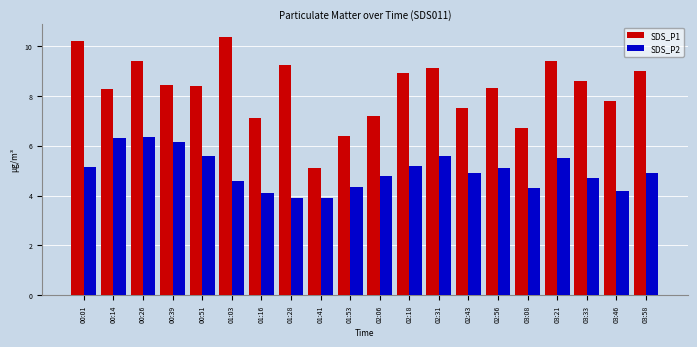

Read the SDS_P2 value at 03:46.

4.2